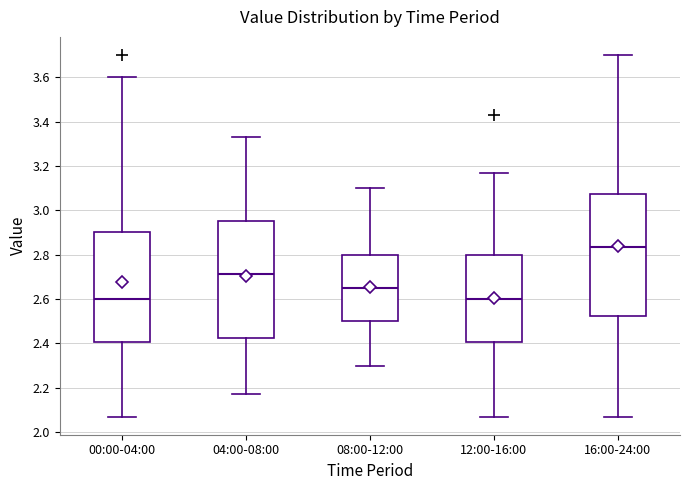

Where does the lower whisker of the box for 04:00-08:00 end on the y-axis? The values are not printed on the chart, so give them approximately, as read against the axis.

2.18